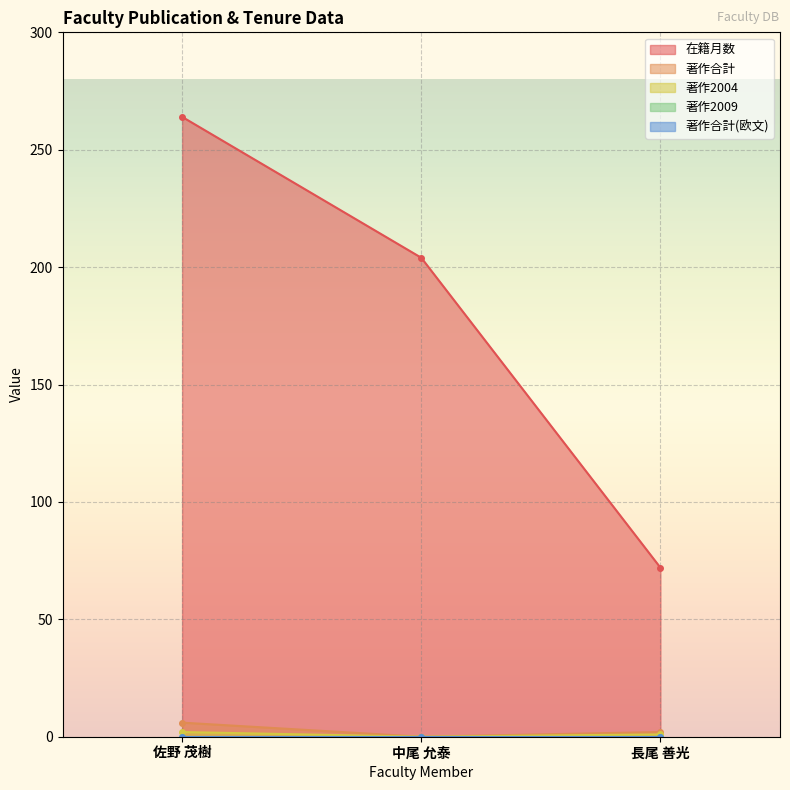

The 著作2004 series shows 1 at 長尾 善光. True or false?

False